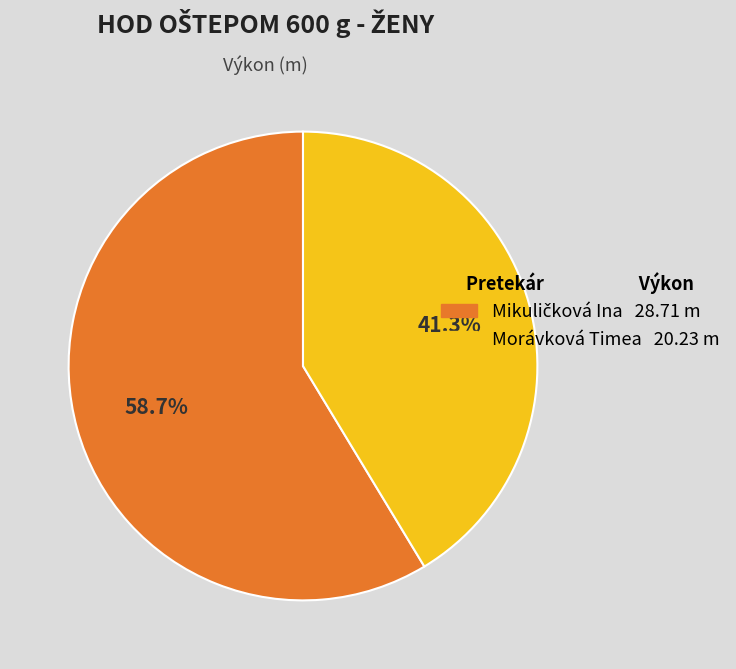

What portion of the pie excludes Morávková Timea 20.23 m?

58.7%